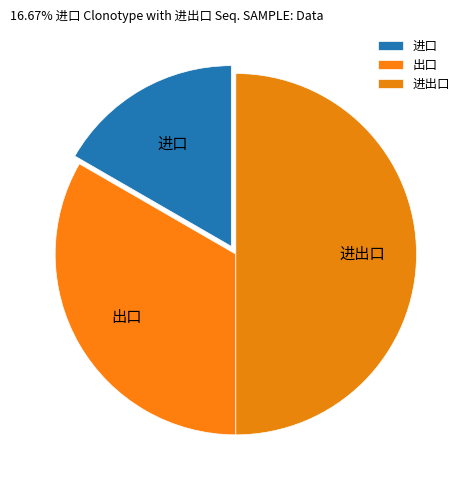

Which category has the biggest portion of the pie?

进出口